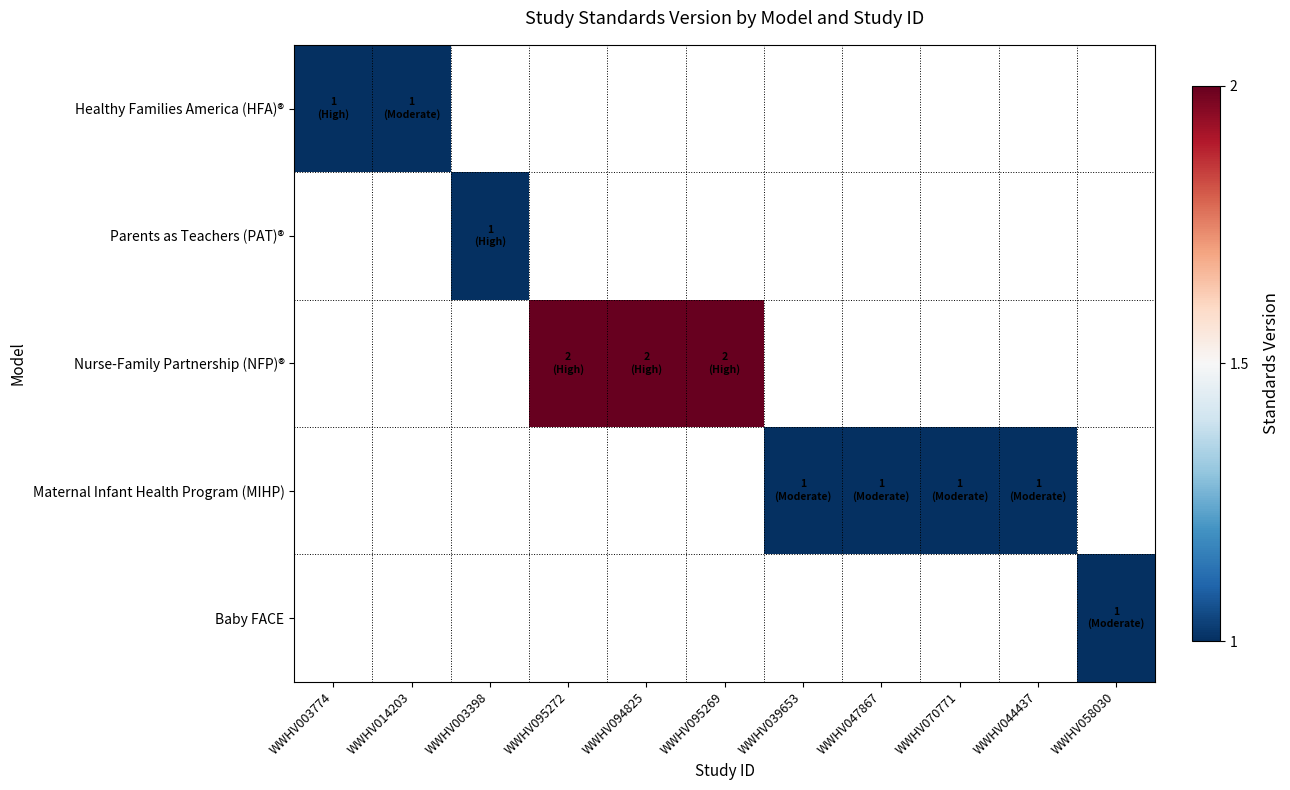

Count the number of categories in the chart.

11